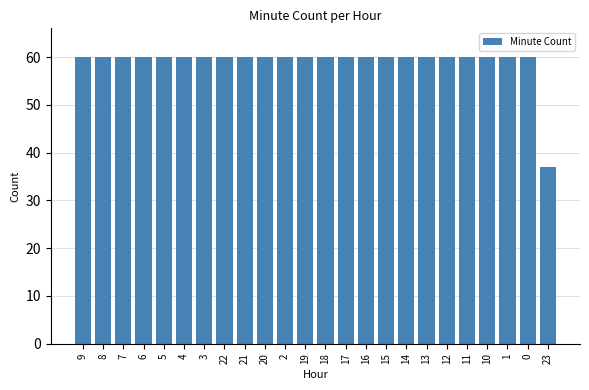

Is it true that the value at 23 is 15?

False